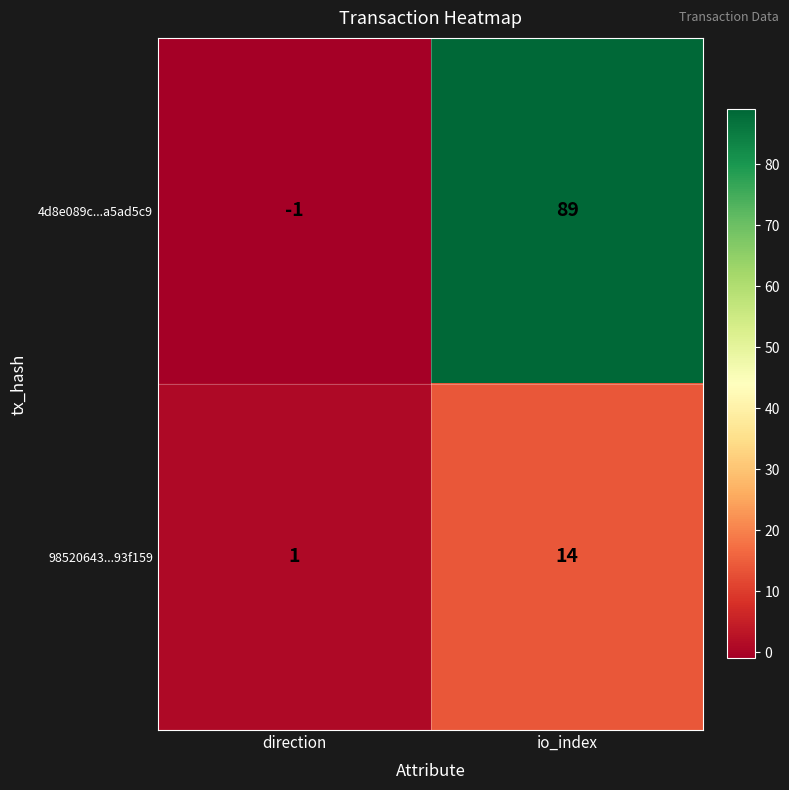

Which category has the lowest value in the 98520643...93f159 series?

direction